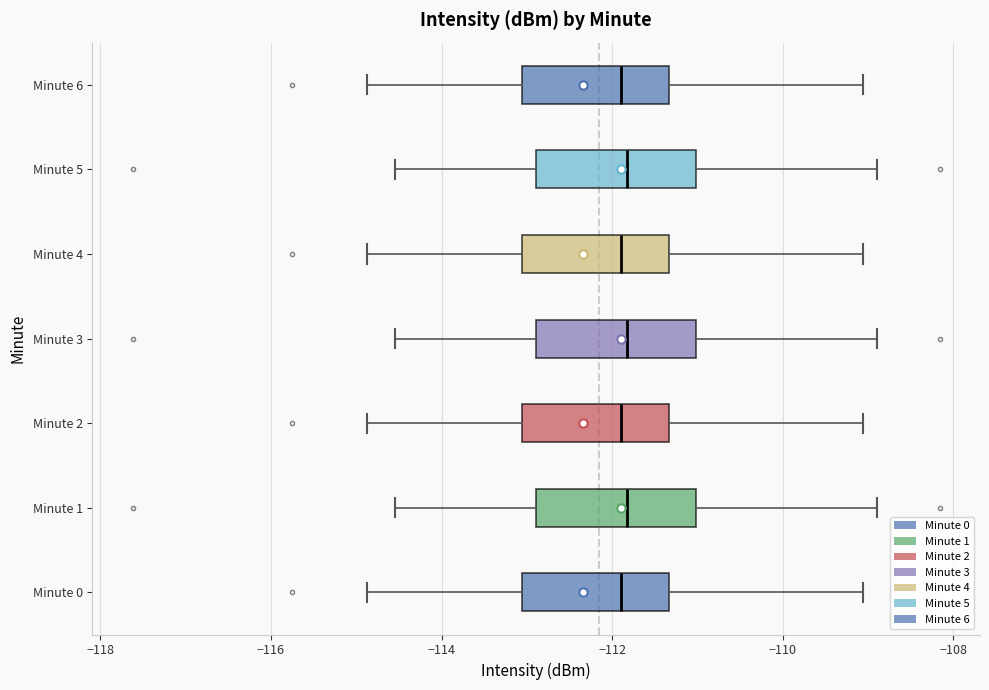

Reading bottom to top, read every box against the x-axis: the position of its median line, the range the box covers, and the ends of its whiskers. The values are not printed on the chart, so give them approximately, as read against the axis.

Minute 0: median -111.8, box -113.0 to -111.4, whiskers -114.8 to -109.0
Minute 1: median -111.8, box -112.8 to -111.0, whiskers -114.6 to -108.8
Minute 2: median -111.8, box -113.0 to -111.4, whiskers -114.8 to -109.0
Minute 3: median -111.8, box -112.8 to -111.0, whiskers -114.6 to -108.8
Minute 4: median -111.8, box -113.0 to -111.4, whiskers -114.8 to -109.0
Minute 5: median -111.8, box -112.8 to -111.0, whiskers -114.6 to -108.8
Minute 6: median -111.8, box -113.0 to -111.4, whiskers -114.8 to -109.0